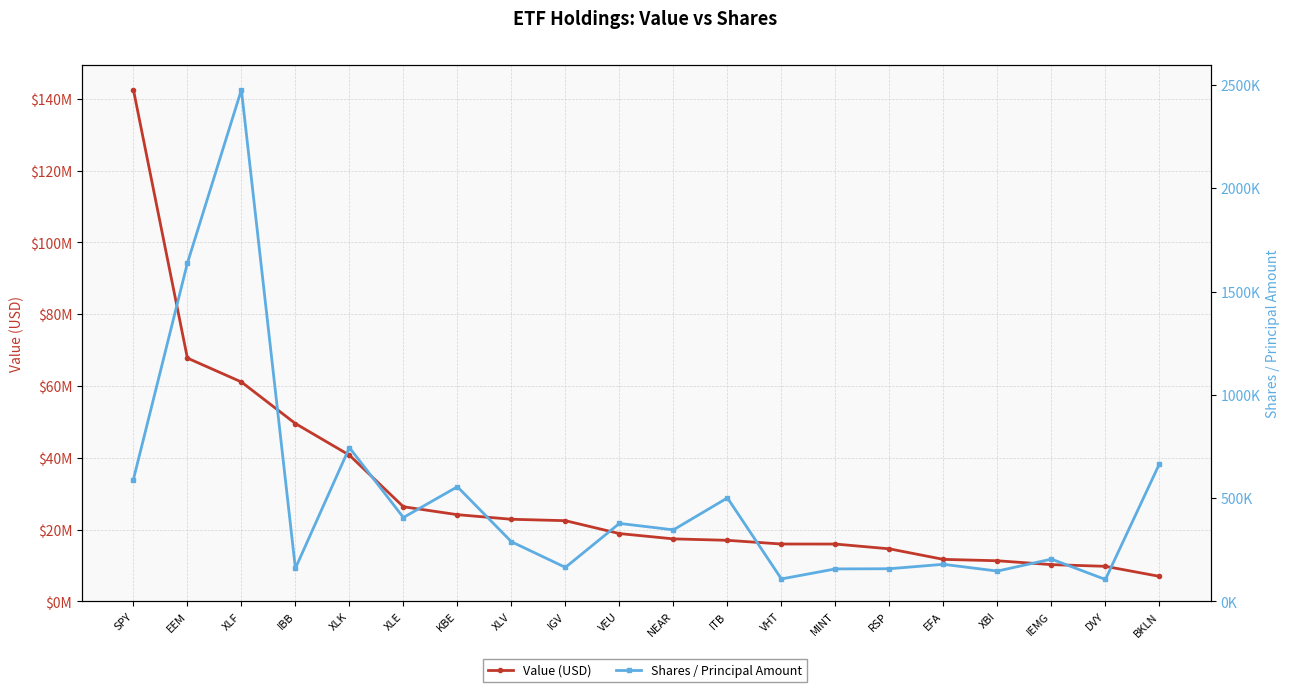

At how many categories does at least one series exceed 836560?

20